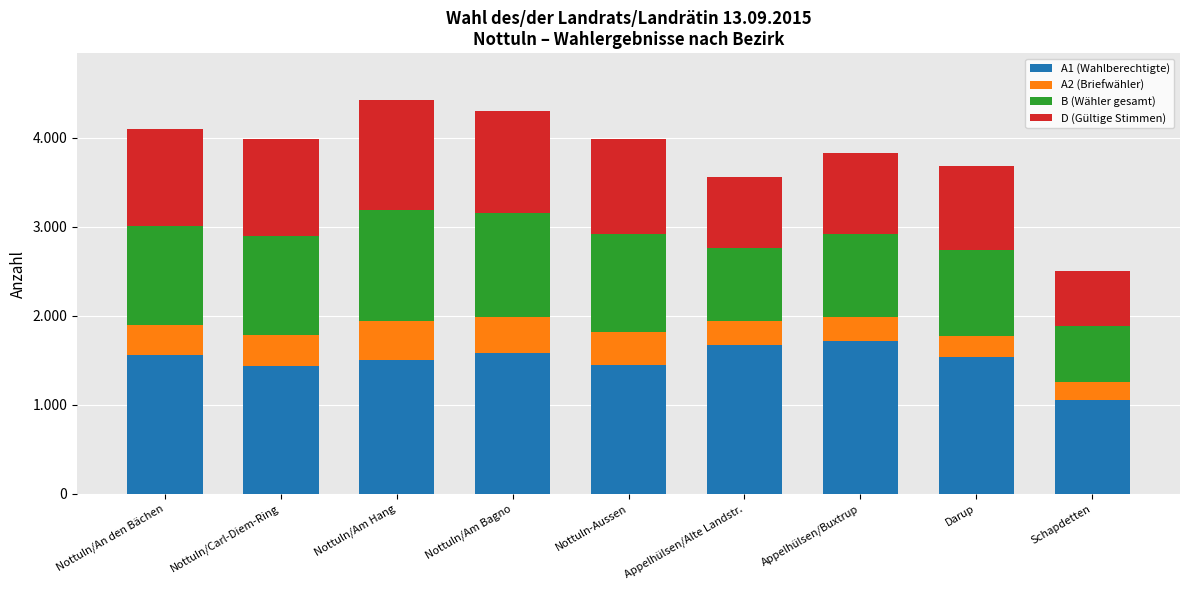

At which label is D (Gültige Stimmen) closest to 924?

Appelhülsen/Buxtrup